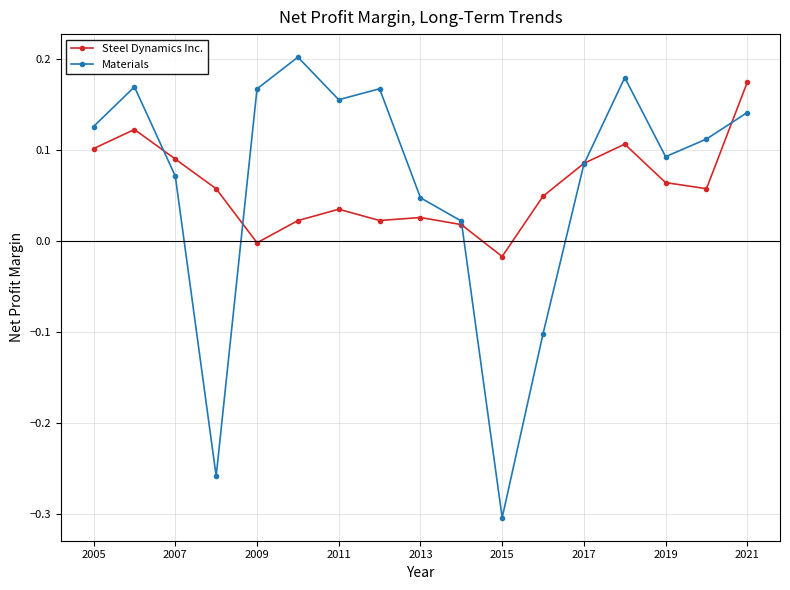

In Materials, how many points are lower than both neighbors (excluding endpoints)?

4